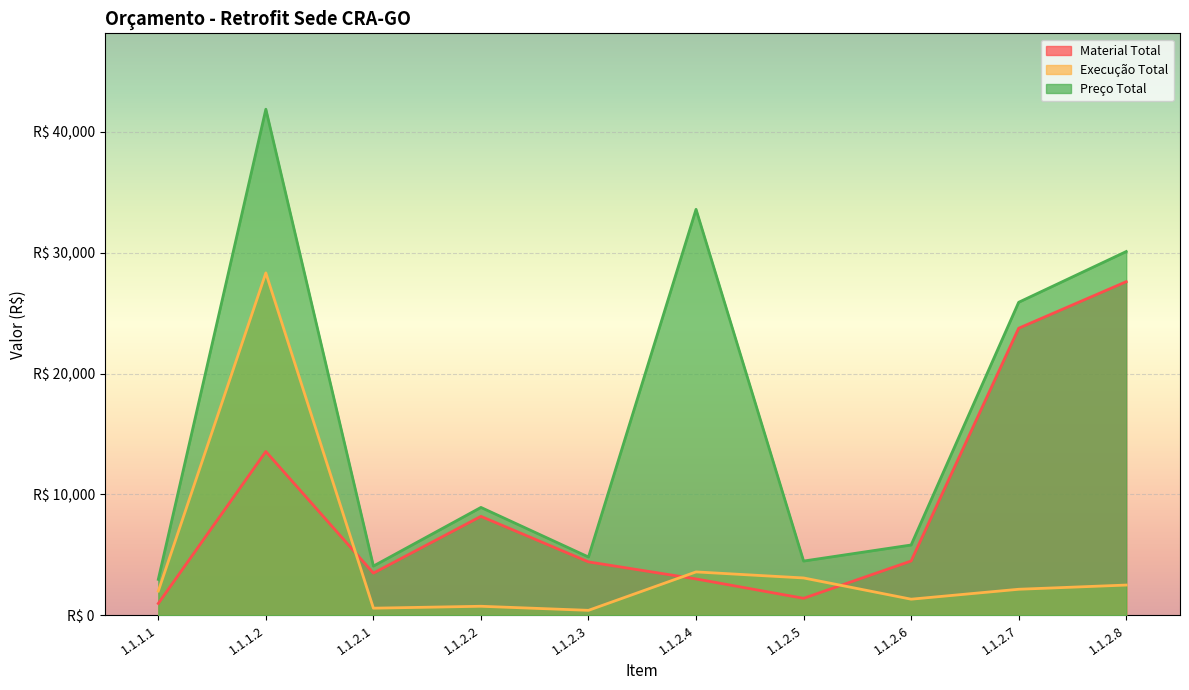

At which category does Execução Total reach its first local valley?

1.1.2.1